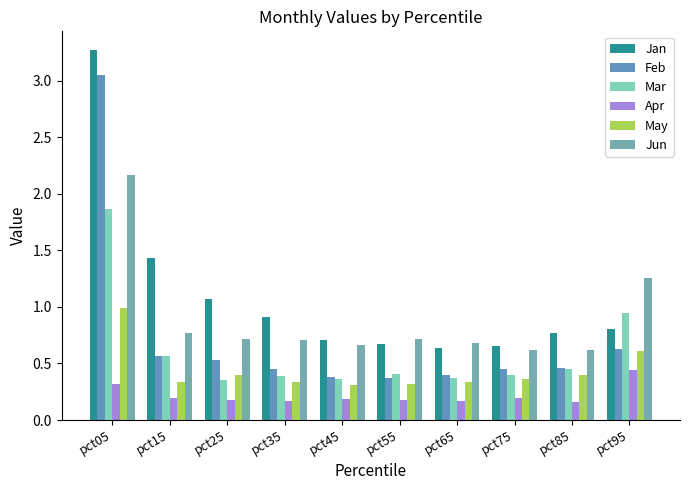

How many bars are there in each group?

6